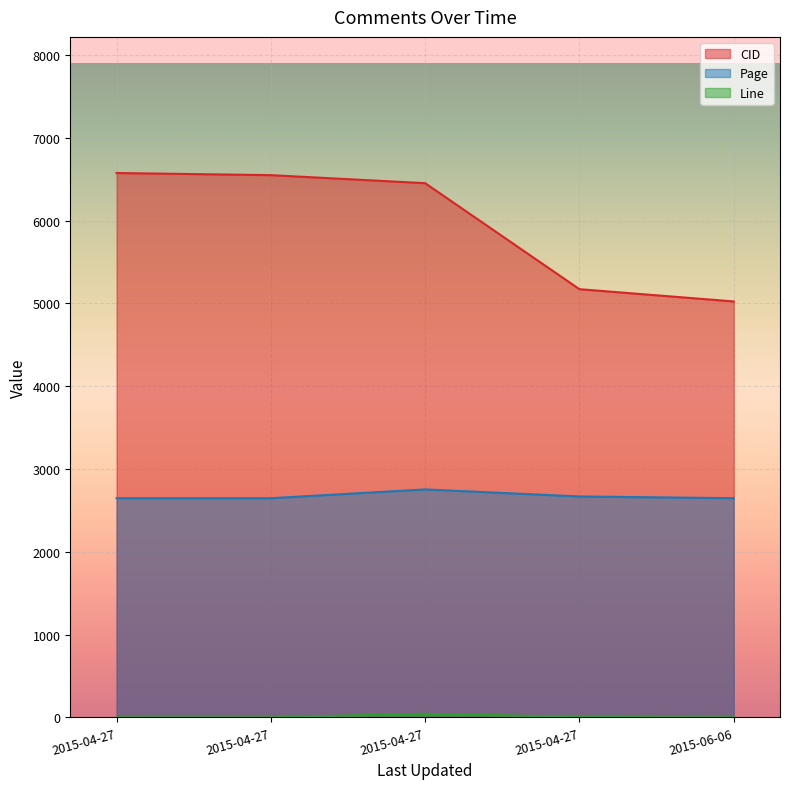

Rank the series by their average value, from highest to lowest.

CID, Page, Line